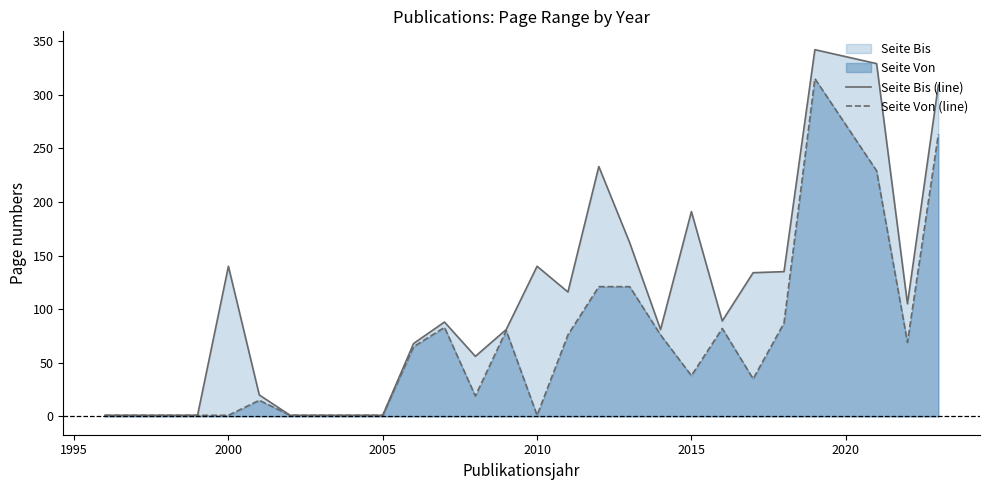

Rank the series at 2010 from lowest to highest value.

Seite Von (line), Seite Bis (line)